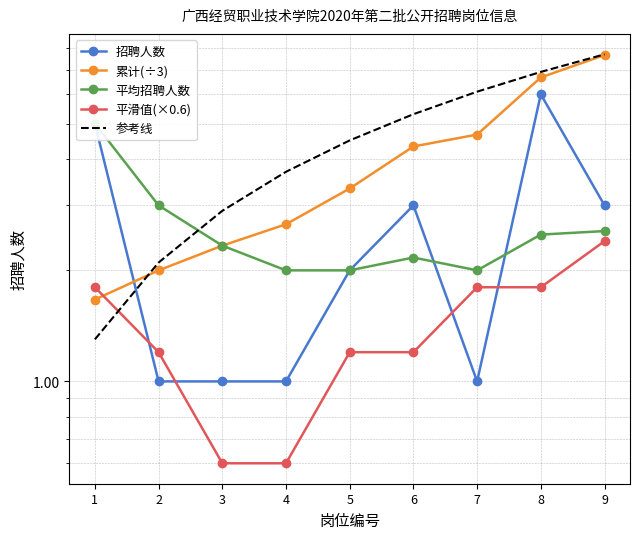

What are all the series names shown in the legend?

招聘人数, 累计(÷3), 平均招聘人数, 平滑值(×0.6), 参考线